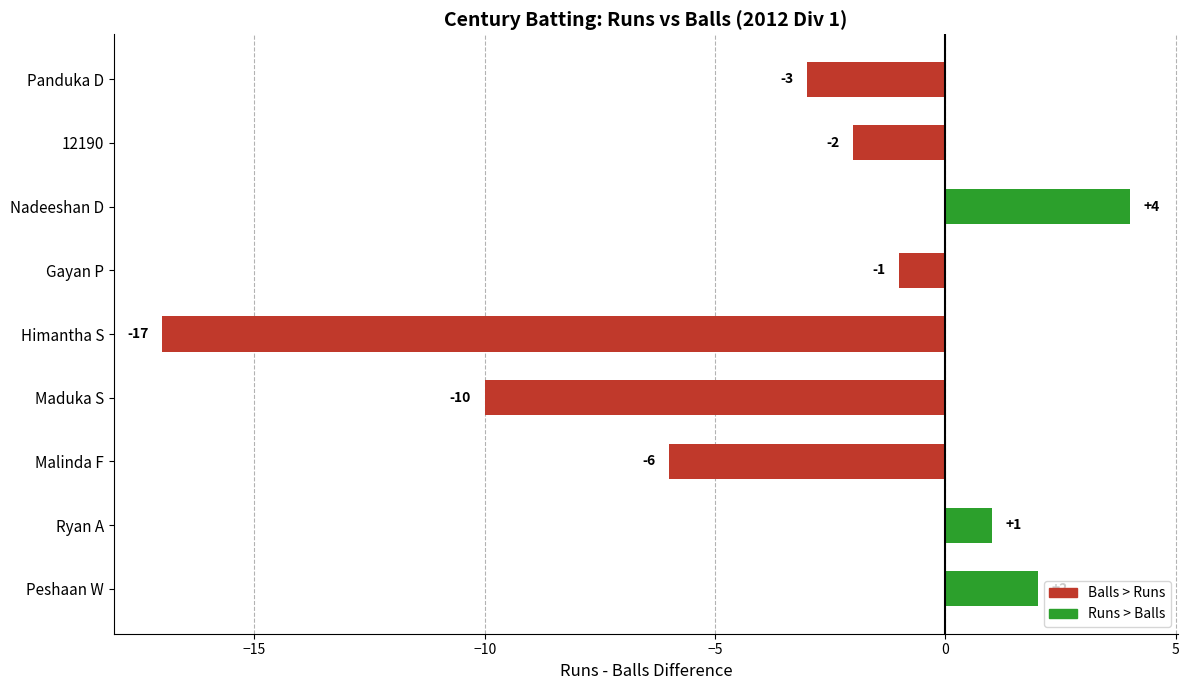

List the labels in order of value, smallest first.

Himantha S, Maduka S, Malinda F, Panduka D, 12190, Gayan P, Ryan A, Peshaan W, Nadeeshan D